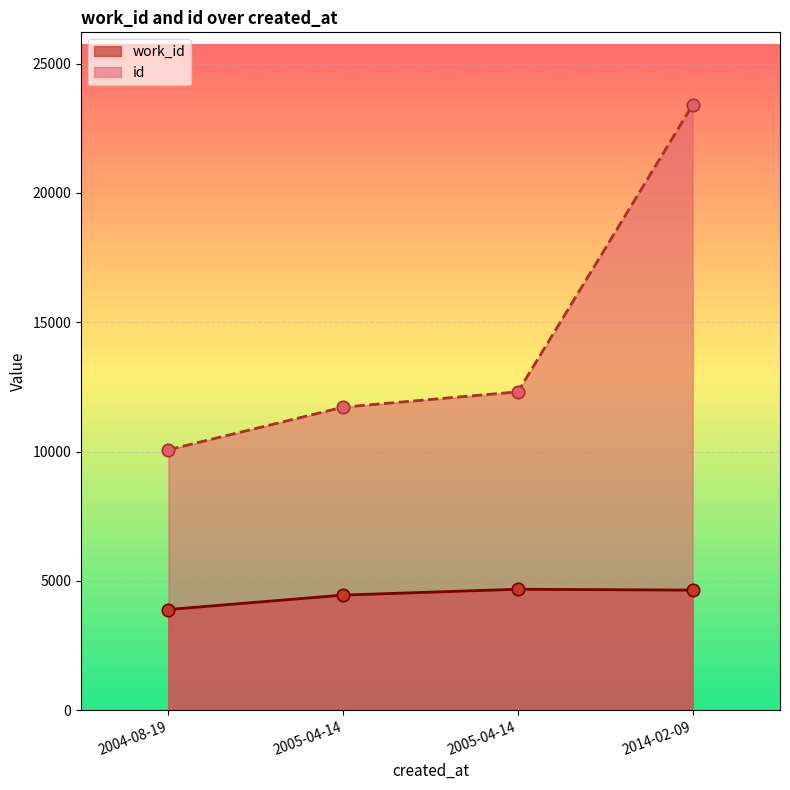

At which category is the sum across all series the highest?

2014-02-09